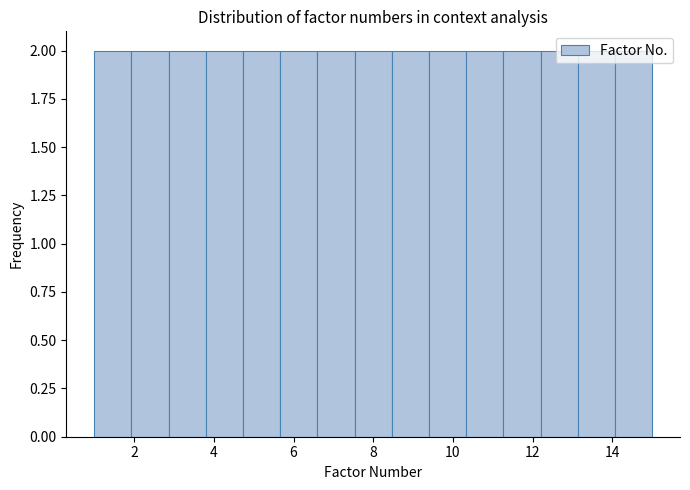

Reading left to right, list every bar in this chart as the range it spans on the x-axis followed by its height. Neither the bar edges nor the heights are printed on the chart, so give them approximately, as read against the axes.

1.0 to 2.0: 2
2.0 to 2.8: 2
2.8 to 3.8: 2
3.8 to 4.8: 2
4.8 to 5.6: 2
5.6 to 6.6: 2
6.6 to 7.6: 2
7.6 to 8.4: 2
8.4 to 9.4: 2
9.4 to 10.4: 2
10.4 to 11.2: 2
11.2 to 12.2: 2
12.2 to 13.2: 2
13.2 to 14.0: 2
14.0 to 15.0: 2